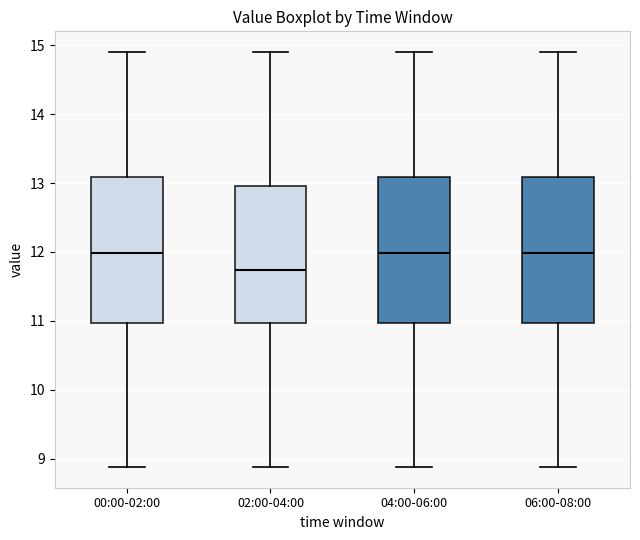

Reading left to right, read every box against the y-axis: the position of its median line, the range the box covers, and the ends of its whiskers. The values are not printed on the chart, so give them approximately, as read against the axis.

00:00-02:00: median 12.0, box 11.0 to 13.1, whiskers 8.9 to 14.9
02:00-04:00: median 11.7, box 11.0 to 13.0, whiskers 8.9 to 14.9
04:00-06:00: median 12.0, box 11.0 to 13.1, whiskers 8.9 to 14.9
06:00-08:00: median 12.0, box 11.0 to 13.1, whiskers 8.9 to 14.9